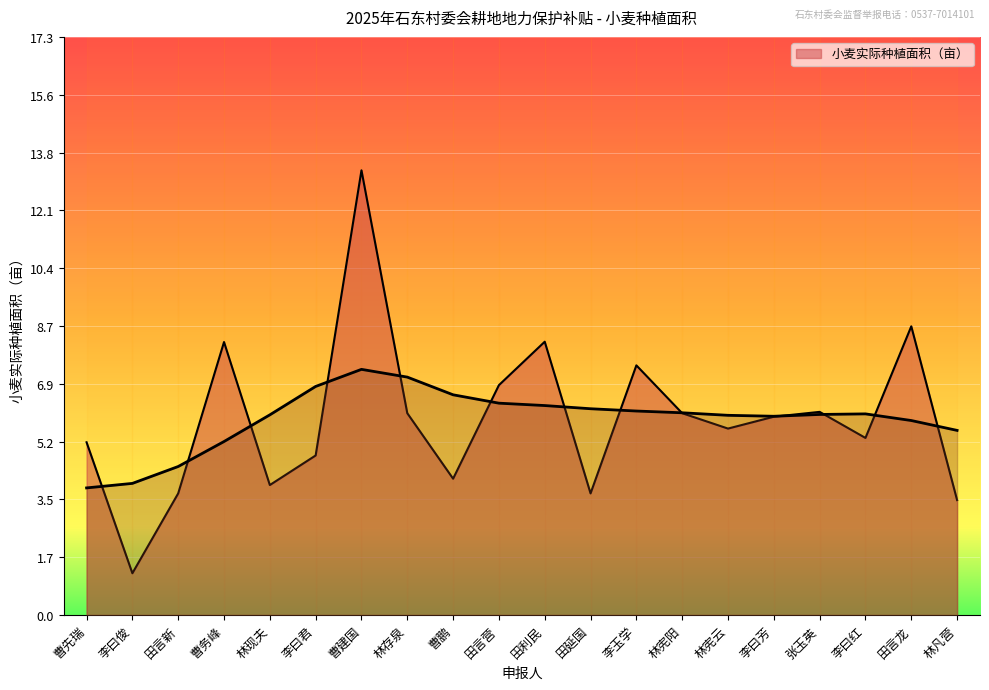

Which label corresponds to the largest value in the chart?

曹建国